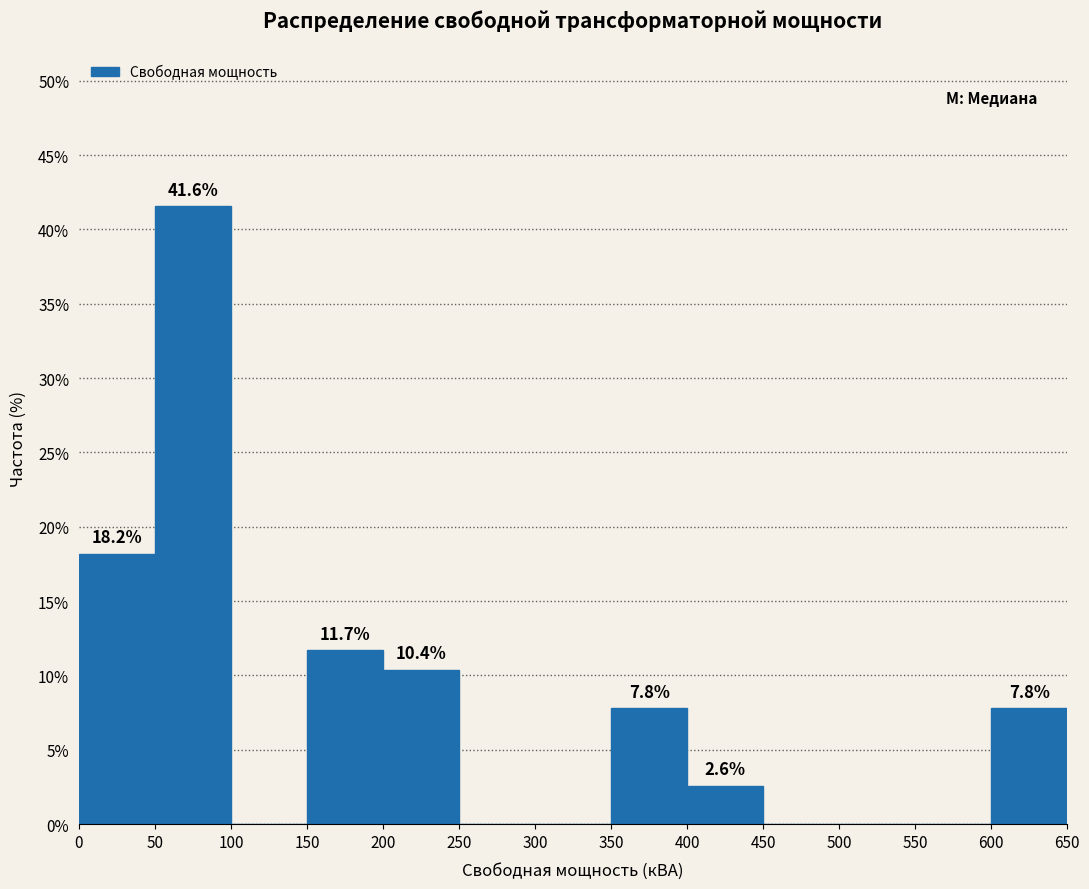

Which range on the x-axis has the tallest bar?

50 to 100